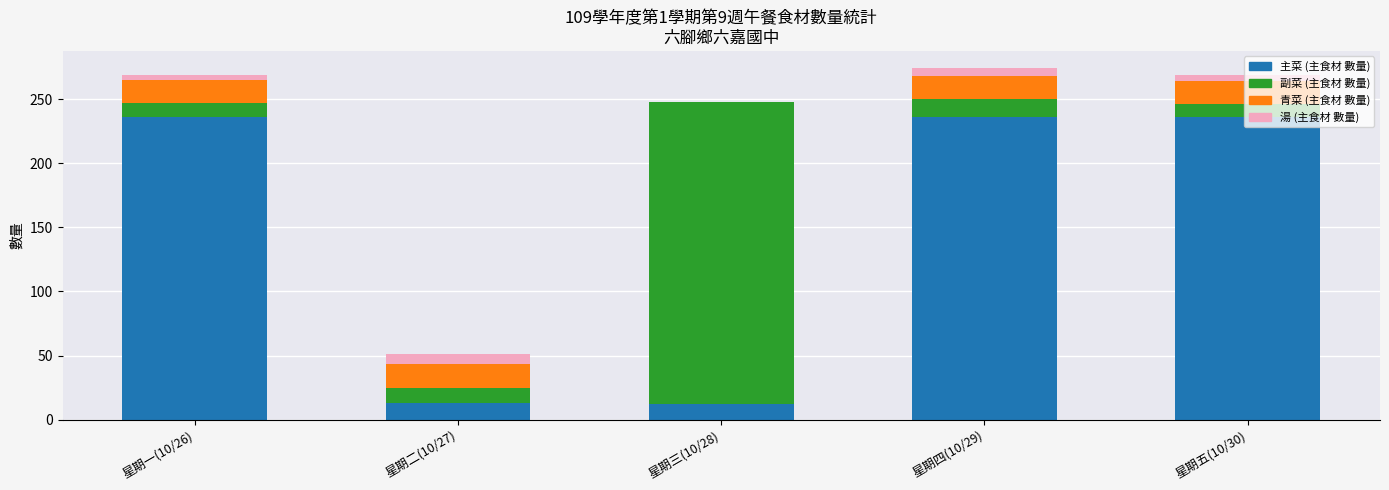

What is the average value of the 青菜 (主食材 數量) series?

14